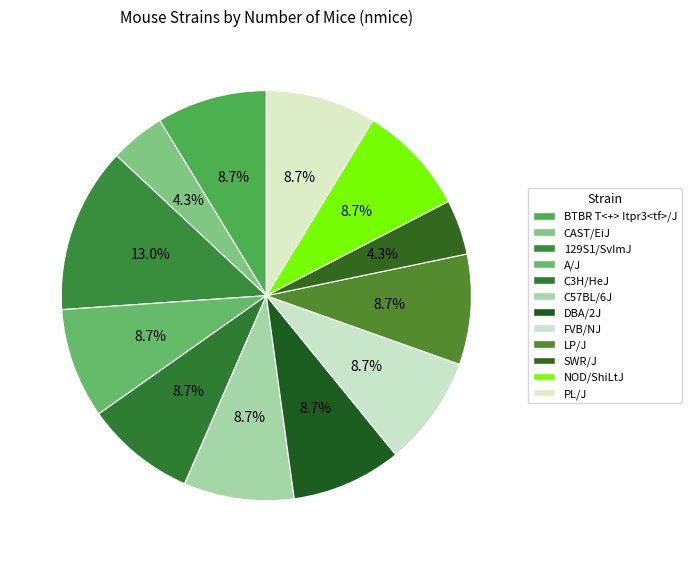

To the nearest percent, what percentage of the pie is C3H/HeJ?

9%